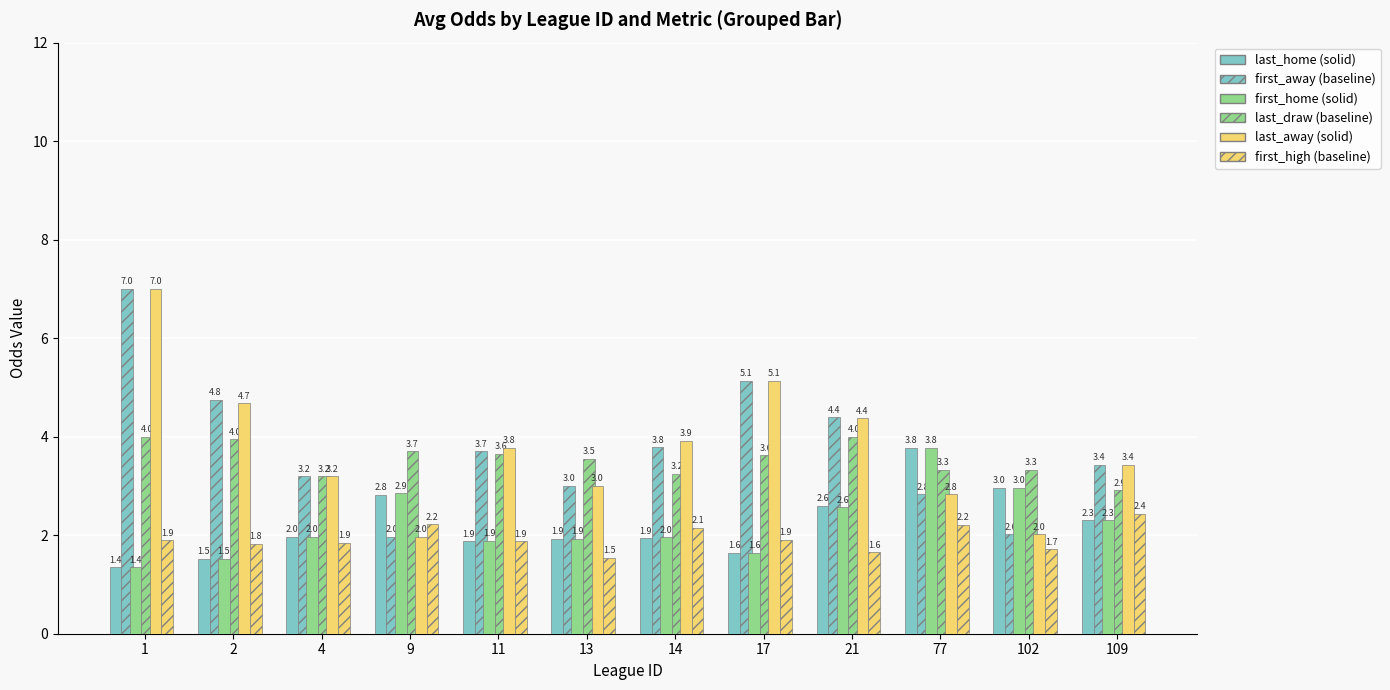

How many bars are there in each group?

6